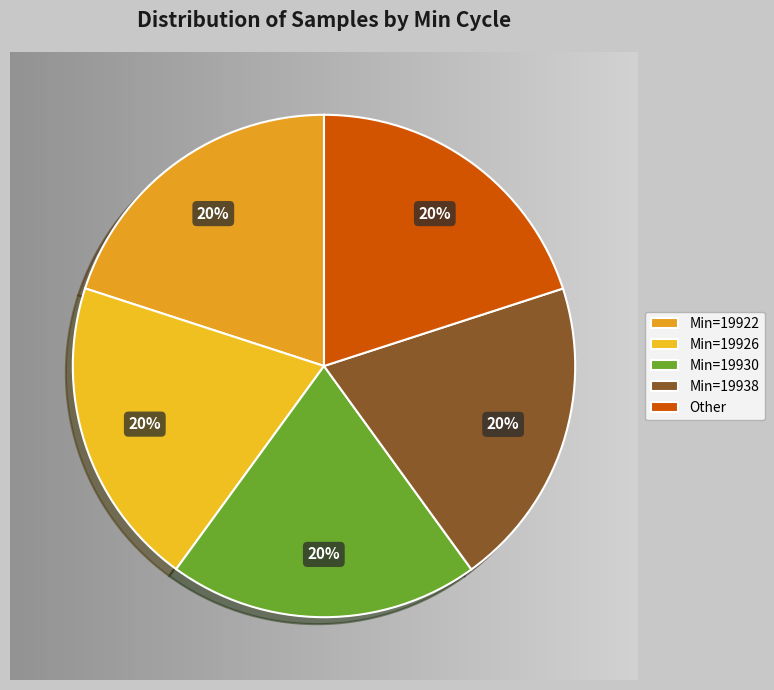

Count the number of slices in the pie.

5